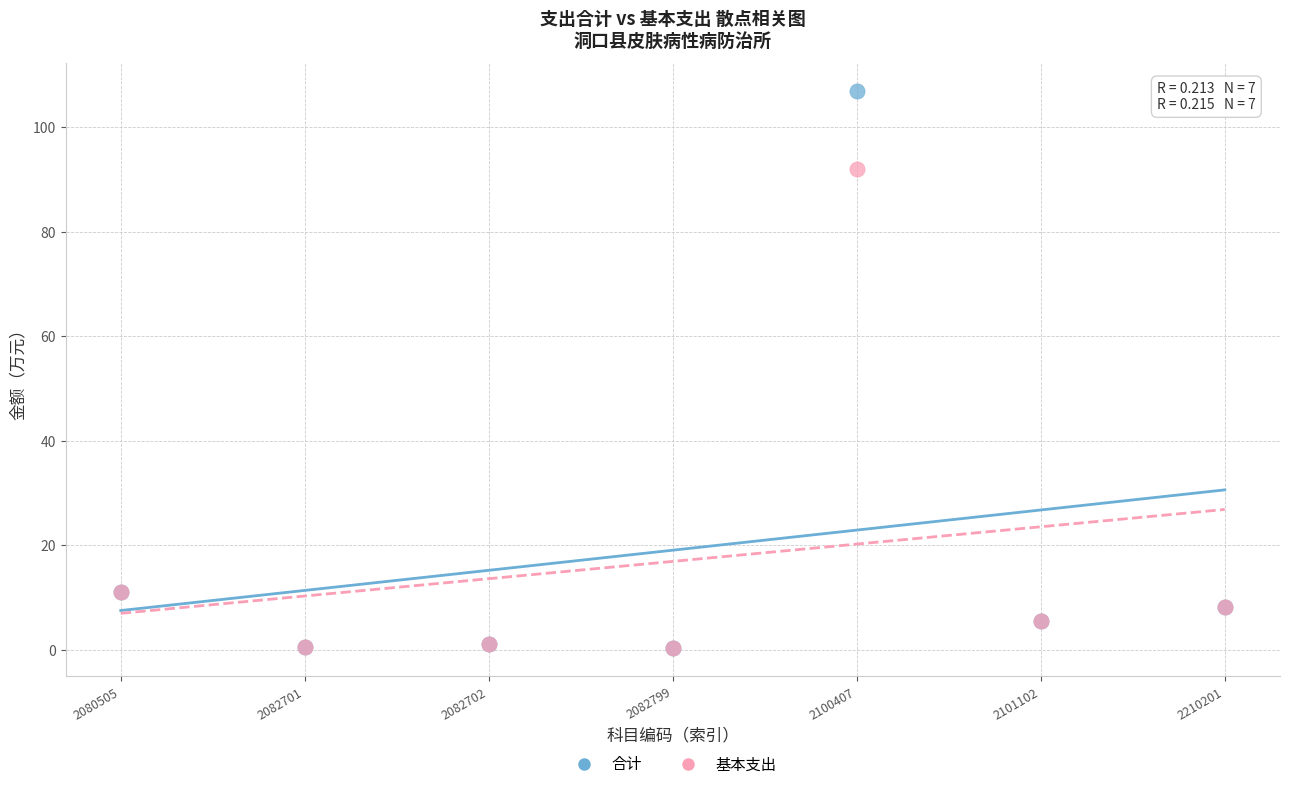

Across all series, what Y value is closest to 53?

91.9